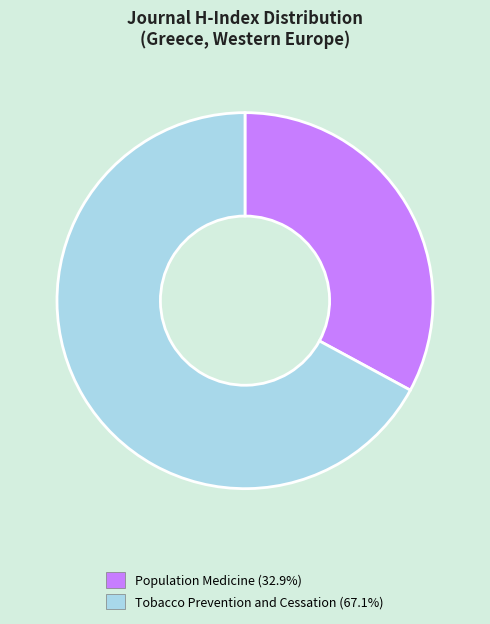

Do Tobacco Prevention and Cessation and Population Medicine together represent more than half of the pie?

Yes